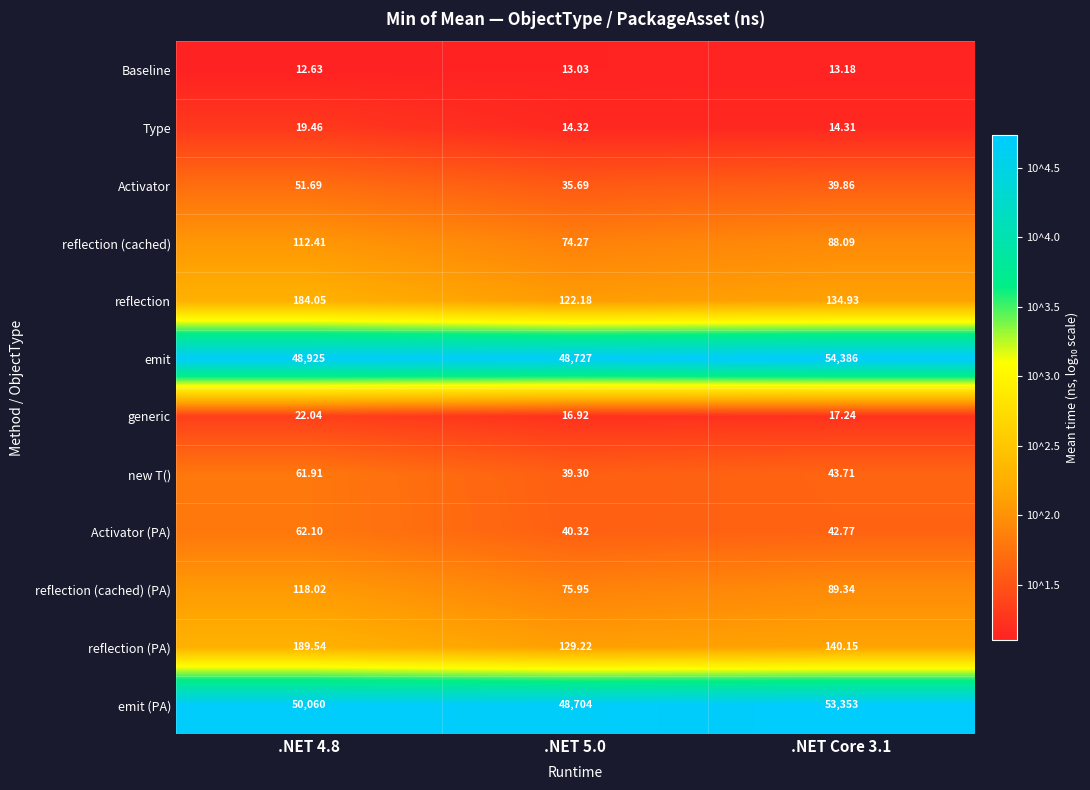

Which series has the largest total across all categories?

emit (PA)